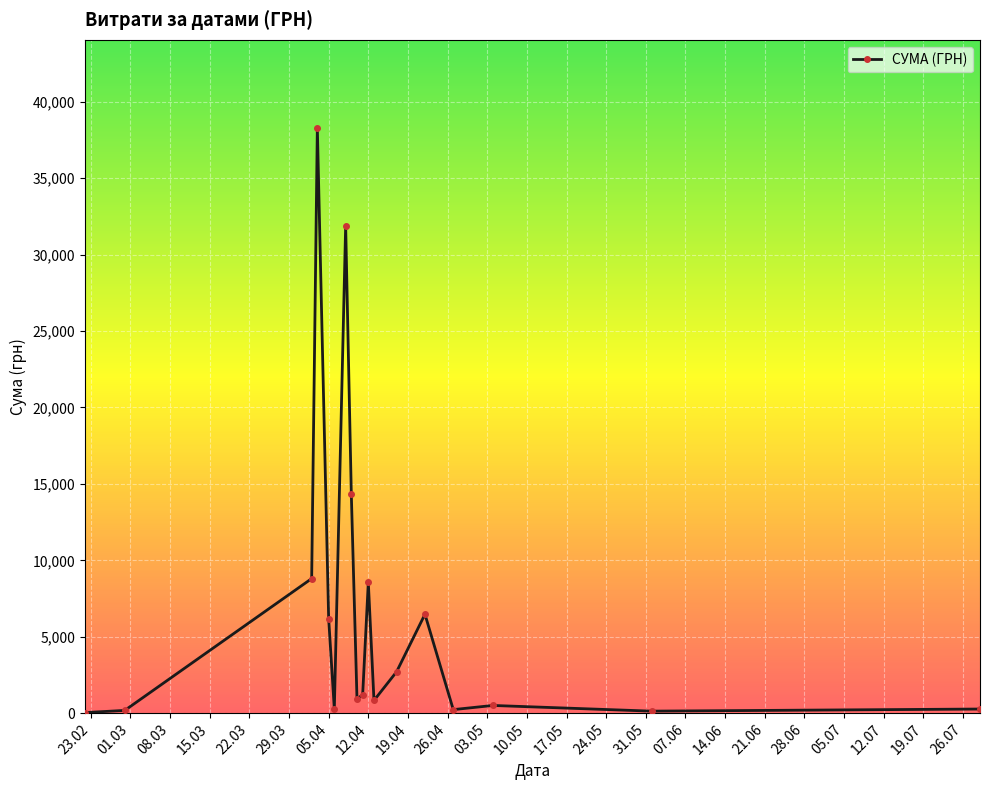

What is the sum of all values?

121839.8